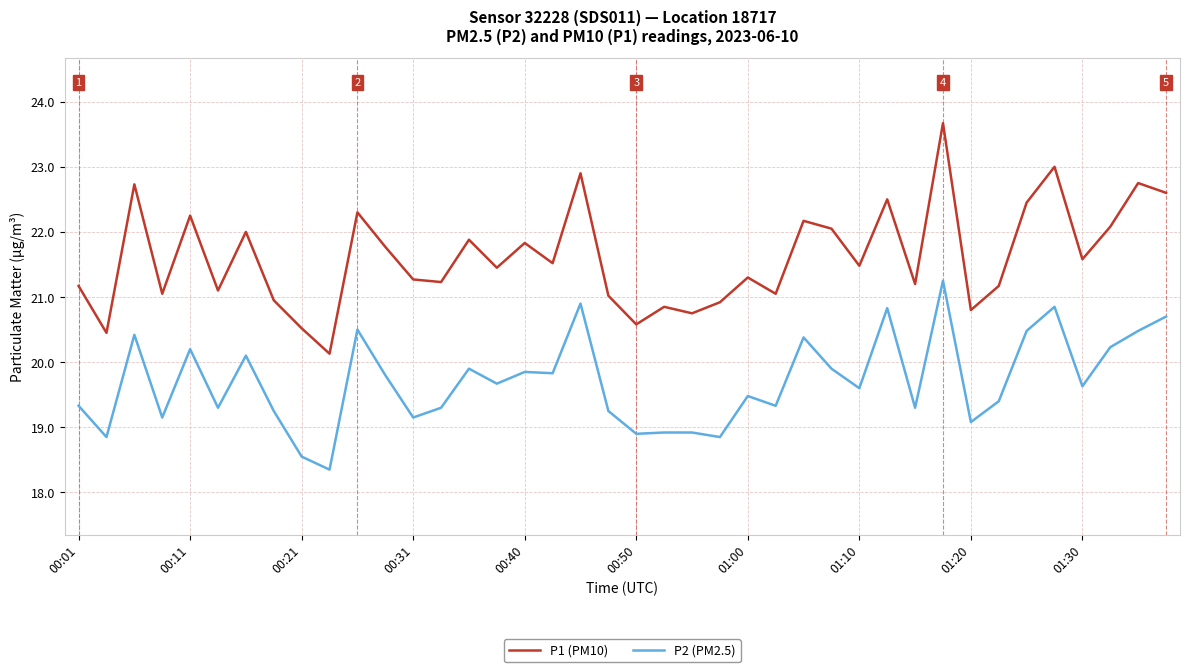

Rank the series by their average value, from lowest to highest.

P2 (PM2.5), P1 (PM10)